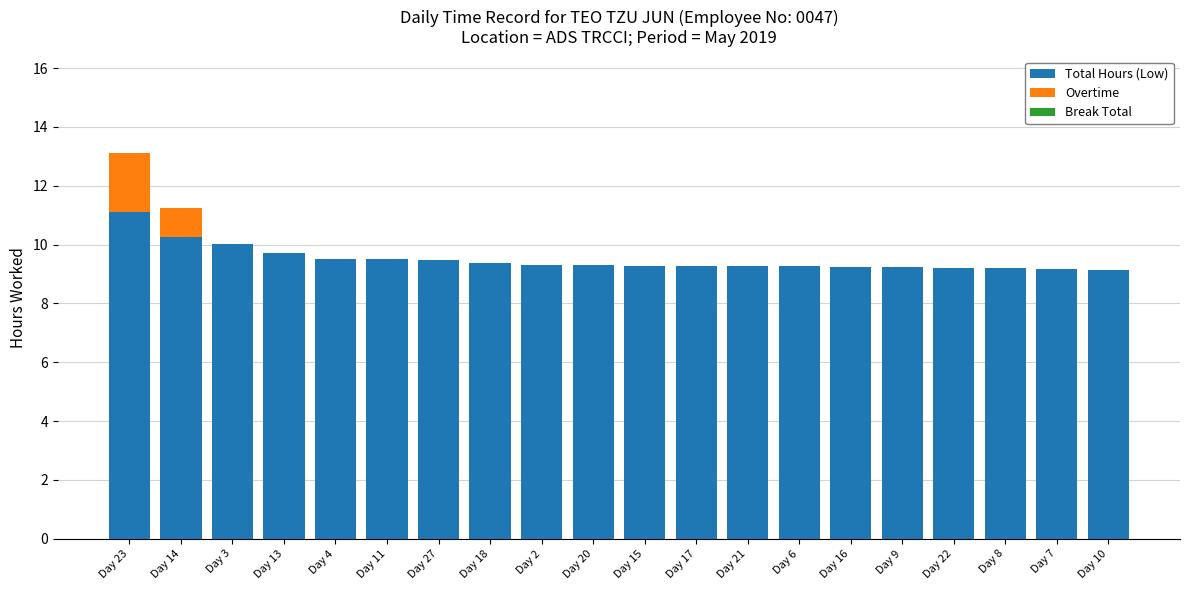

What is the total value across all series at Day 3?

10.0